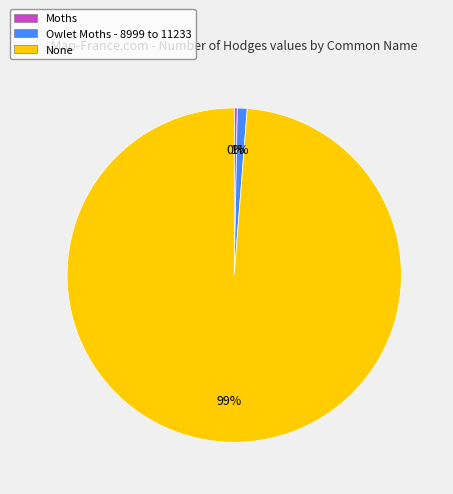

Is there a majority slice in this chart?

Yes